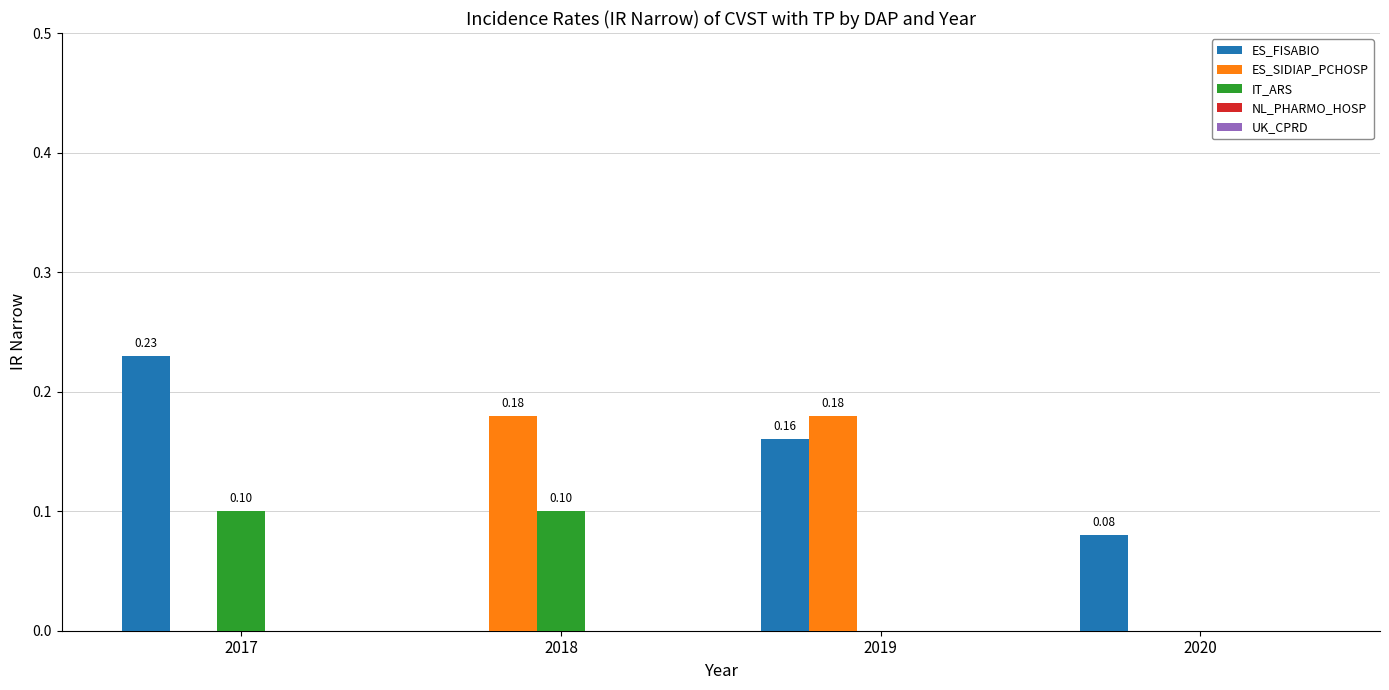

Which series has the largest total across all categories?

ES_FISABIO